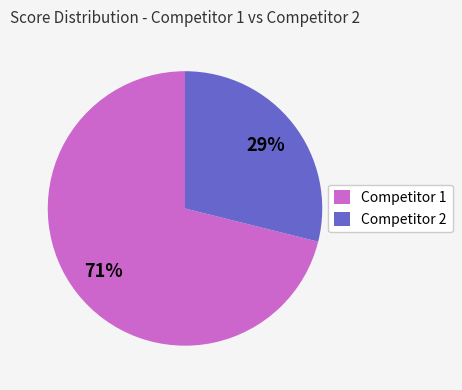

Is there a majority slice in this chart?

Yes